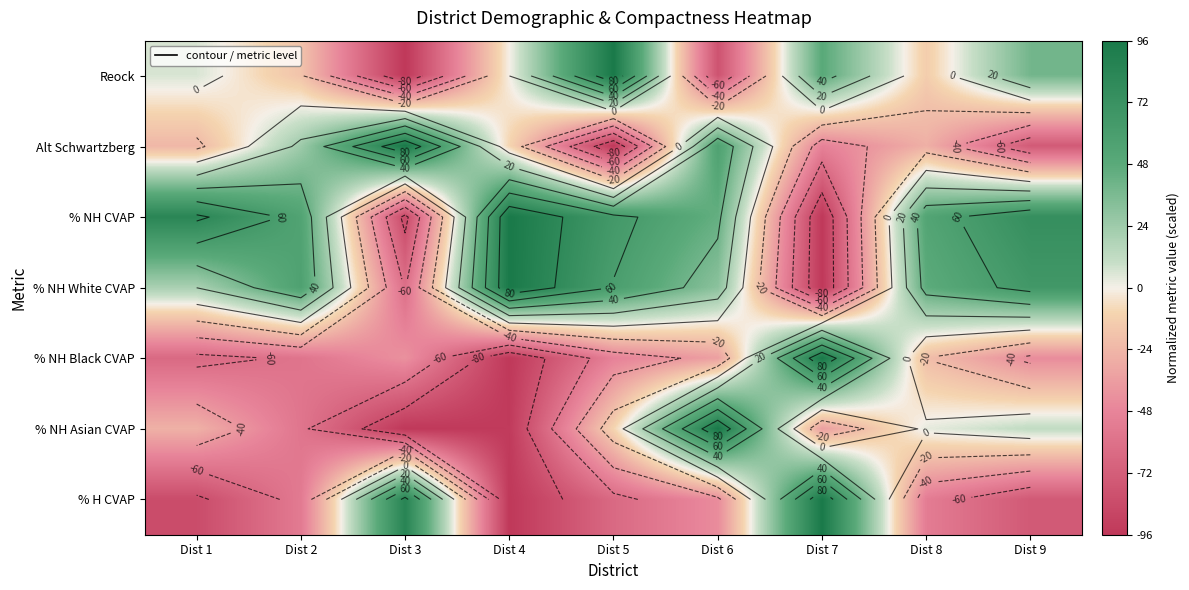

Is the value of % NH CVAP at Dist 9 greater than the value of Alt Schwartzberg at Dist 5?

Yes